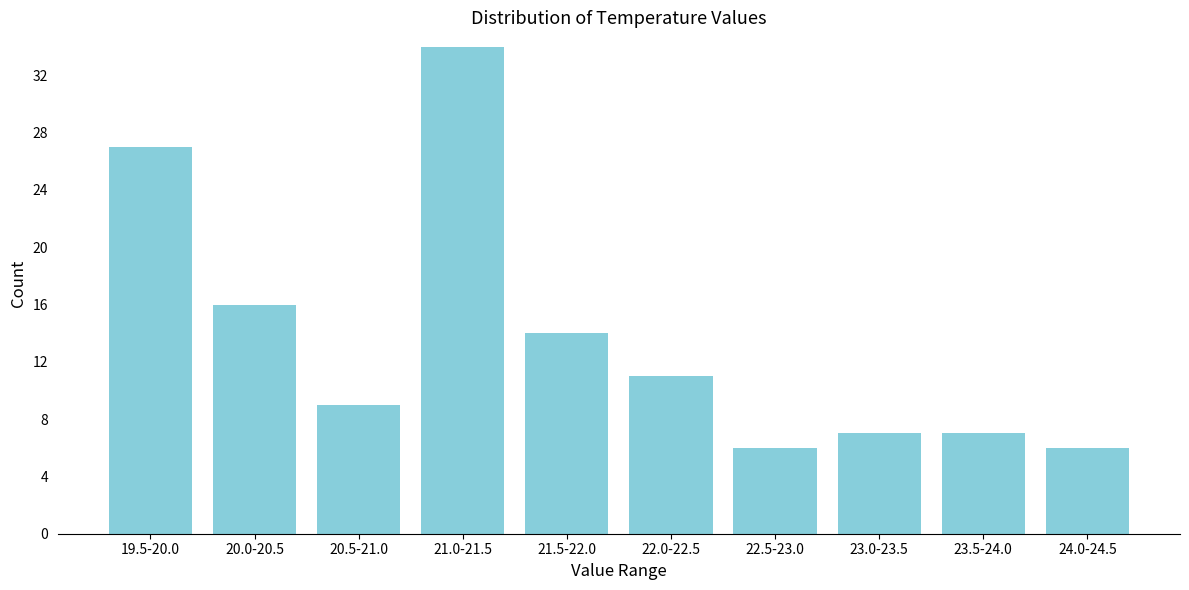

Reading right to left, transcribe all the data shown in this chart.

6	7	7	6	11	14	34	9	16	27